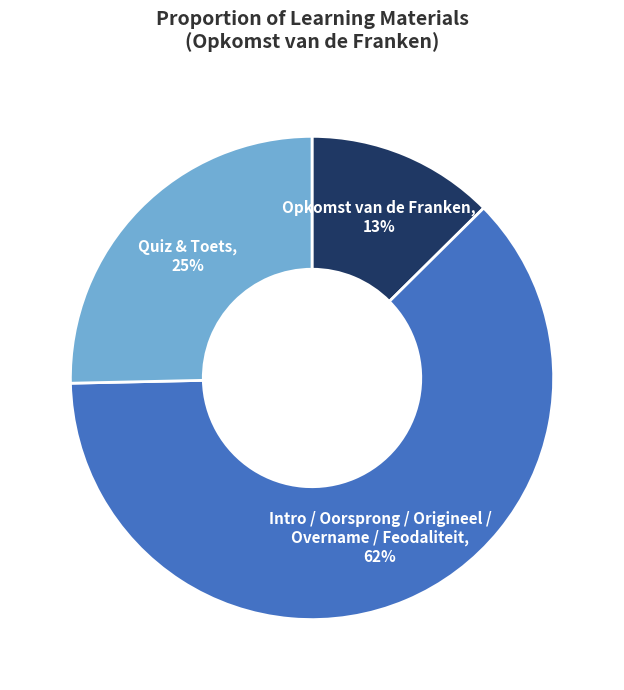

To the nearest percent, what portion does Quiz & Toets represent?

25%